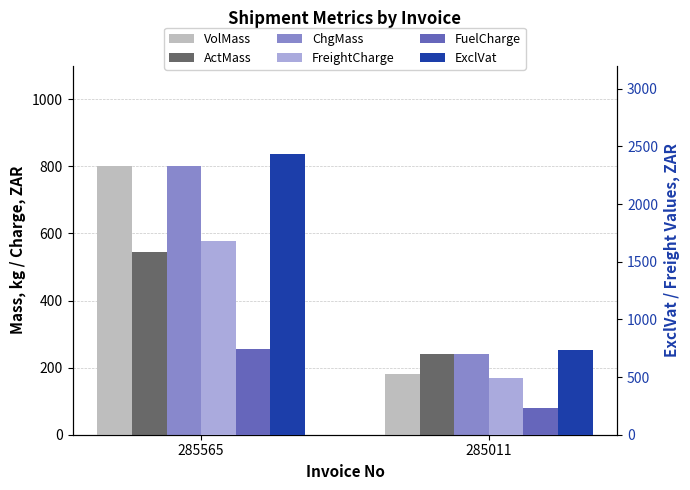

At which category does the chart reach its minimum across all series?

285011